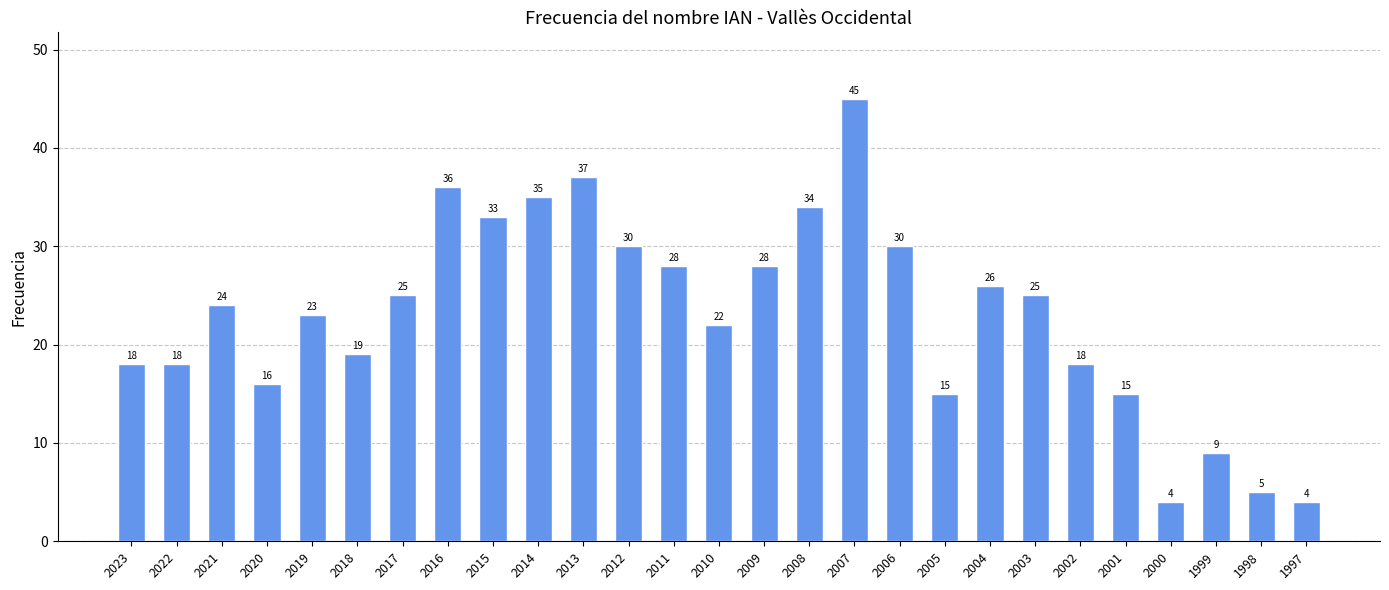

Reading right to left, transcribe all the data shown in this chart.

4	5	9	4	15	18	25	26	15	30	45	34	28	22	28	30	37	35	33	36	25	19	23	16	24	18	18